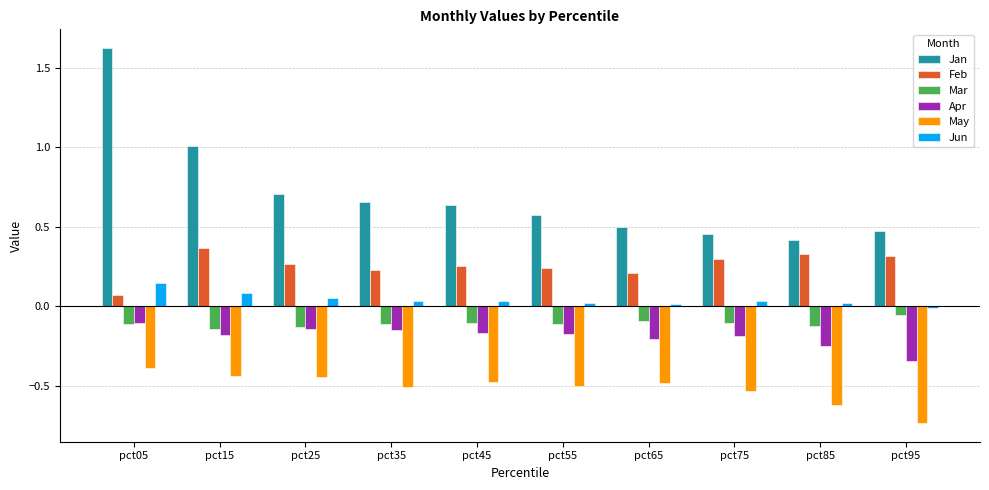

Is the value of Apr at pct75 greater than the value of Jun at pct35?

No